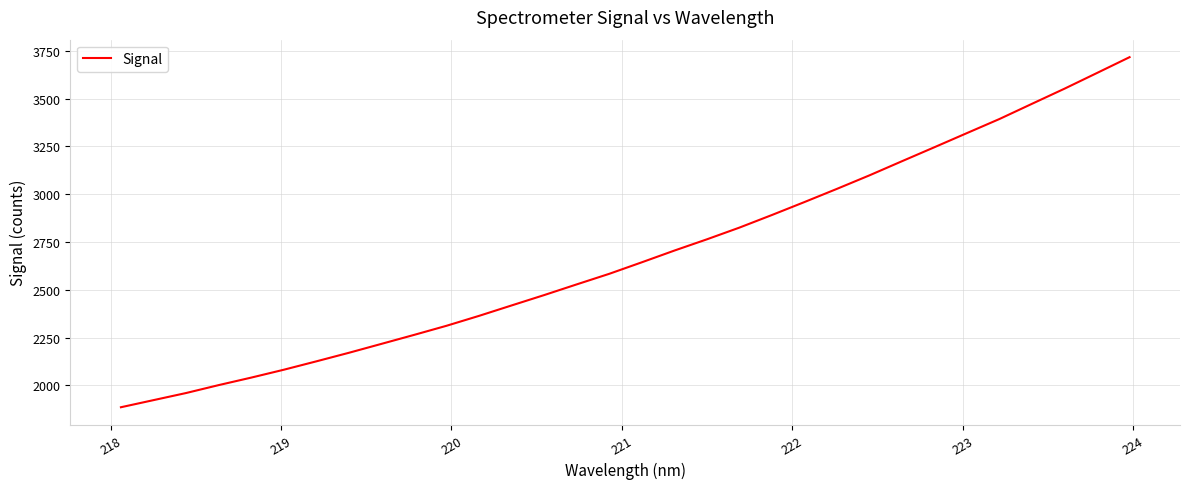

What is the difference between the maximum and minimum values?

1830.2